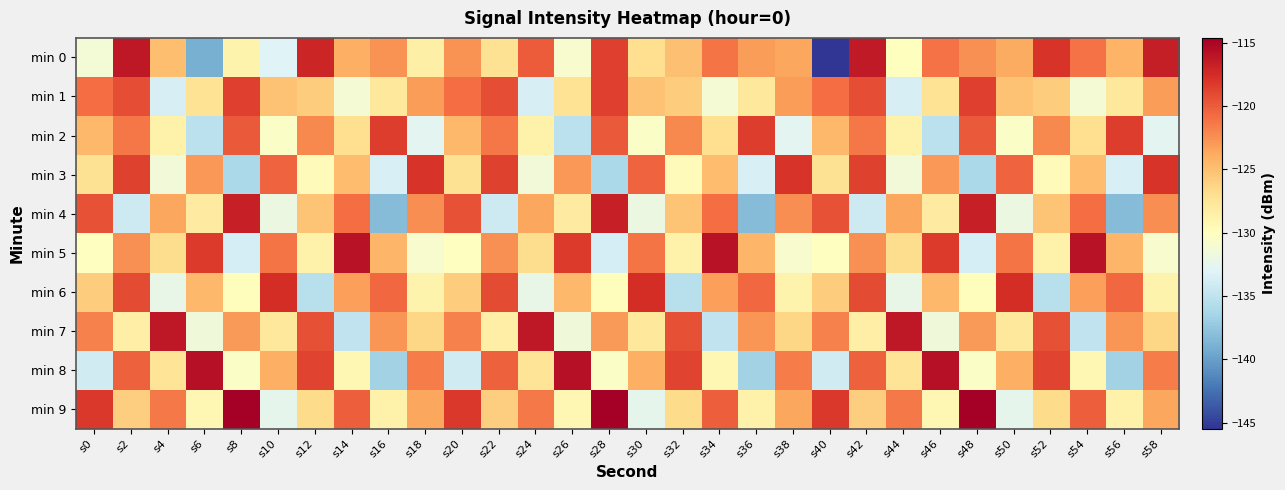

What is the greatest value displayed?

-114.6